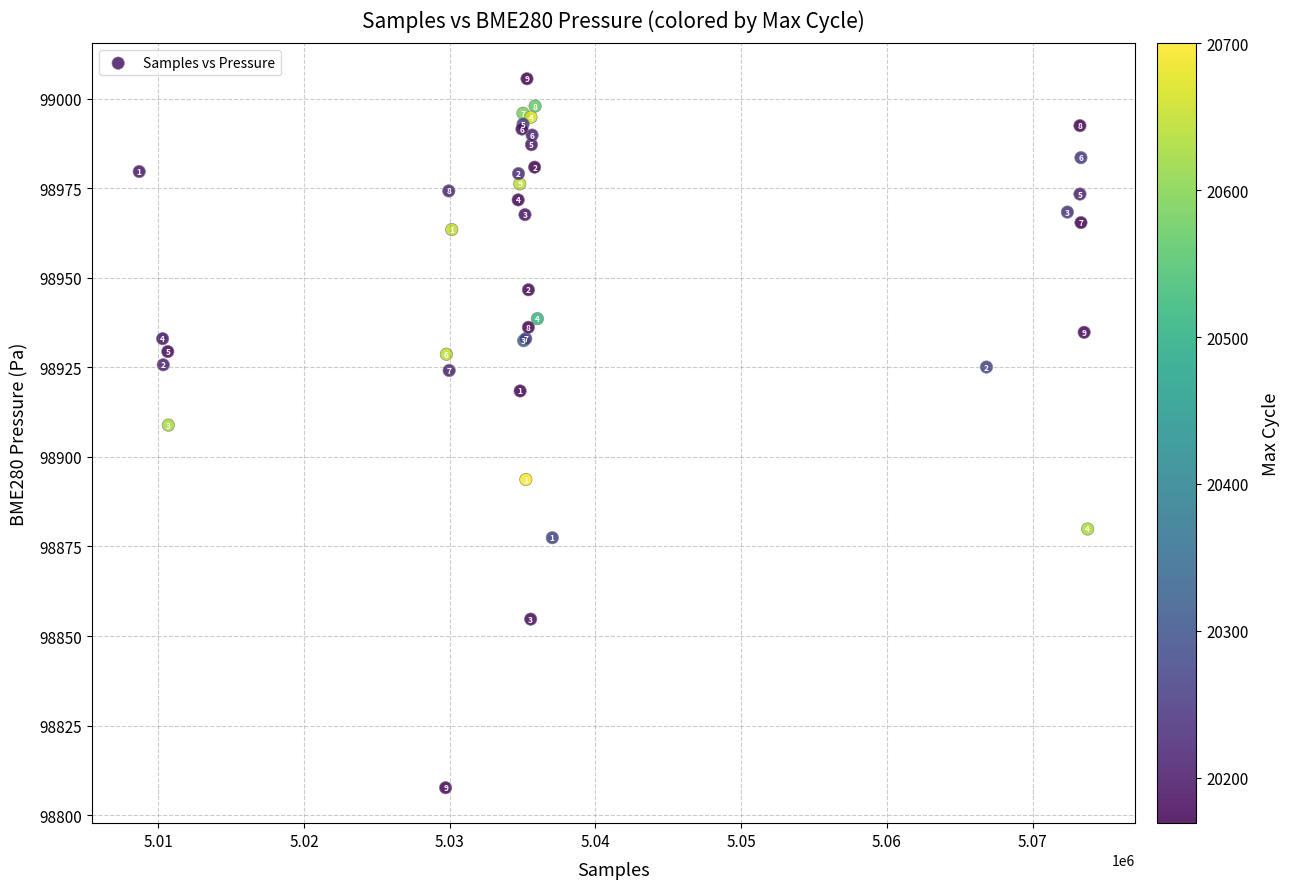

What Y value in the scatter plot is closest to 98906?

98908.9